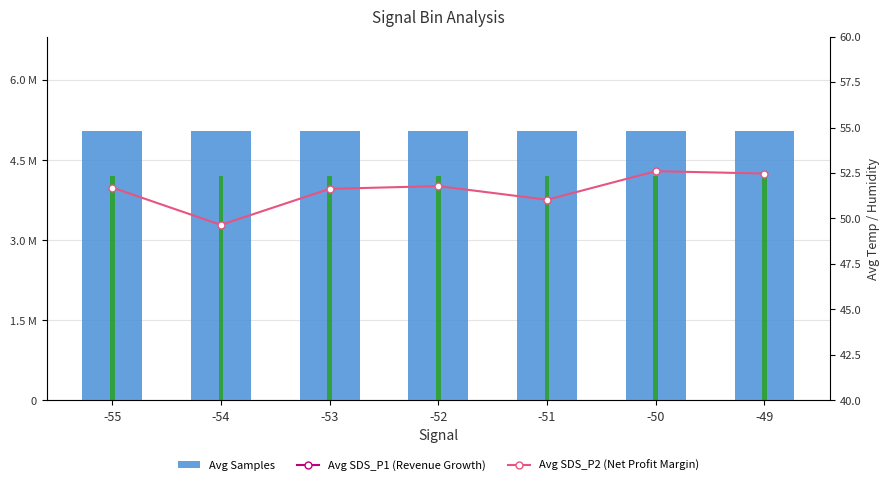

What is the maximum value shown in the chart?

5048967.0